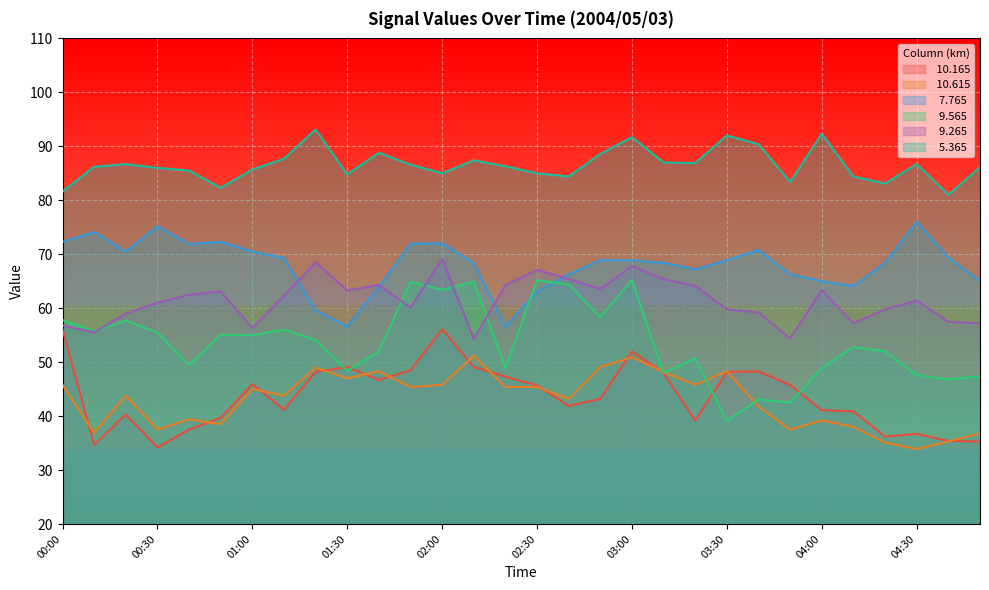

The   7.765 series shows 97.3 at 04:20. True or false?

False